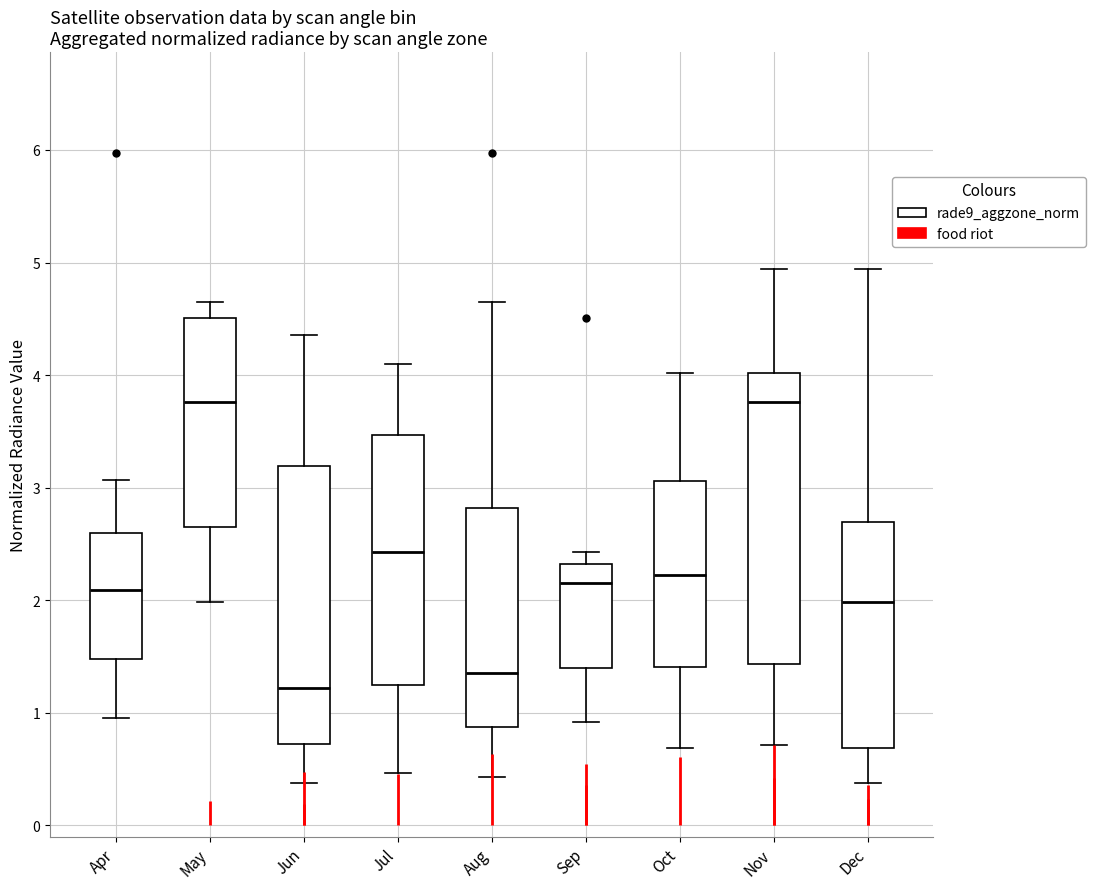

Reading left to right, read every box against the y-axis: the position of its median line, the range the box covers, and the ends of its whiskers. The values are not printed on the chart, so give them approximately, as read against the axis.

Apr: median 2.1, box 1.5 to 2.6, whiskers 1.0 to 3.1
May: median 3.8, box 2.7 to 4.5, whiskers 2.0 to 4.7
Jun: median 1.2, box 0.7 to 3.2, whiskers 0.4 to 4.4
Jul: median 2.4, box 1.2 to 3.5, whiskers 0.5 to 4.1
Aug: median 1.4, box 0.9 to 2.8, whiskers 0.4 to 4.7
Sep: median 2.2, box 1.4 to 2.3, whiskers 0.9 to 2.4
Oct: median 2.2, box 1.4 to 3.1, whiskers 0.7 to 4.0
Nov: median 3.8, box 1.4 to 4.0, whiskers 0.7 to 4.9
Dec: median 2.0, box 0.7 to 2.7, whiskers 0.4 to 4.9